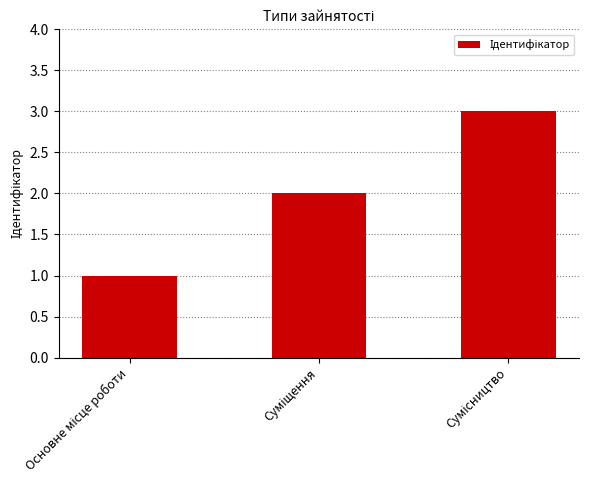

What is the maximum value shown in the chart?

3